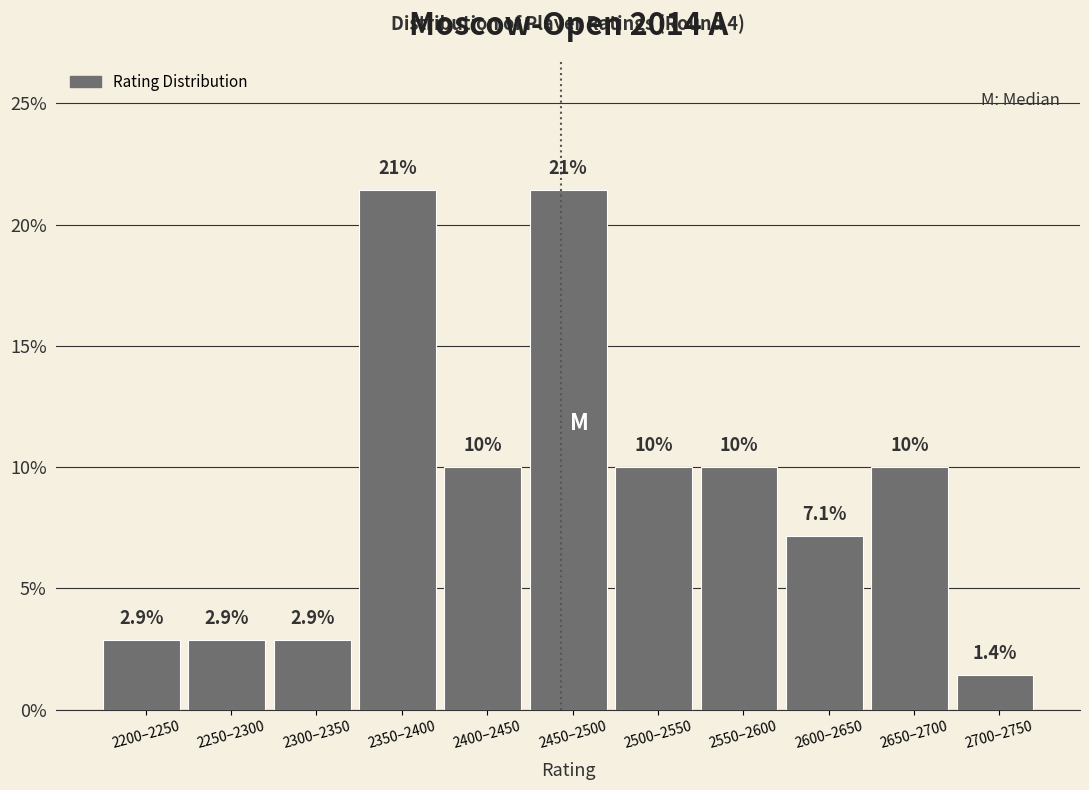

Reading left to right, list all the values displayed in this chart.

2.9	2.9	2.9	21.4	10.0	21.4	10.0	10.0	7.1	10.0	1.4